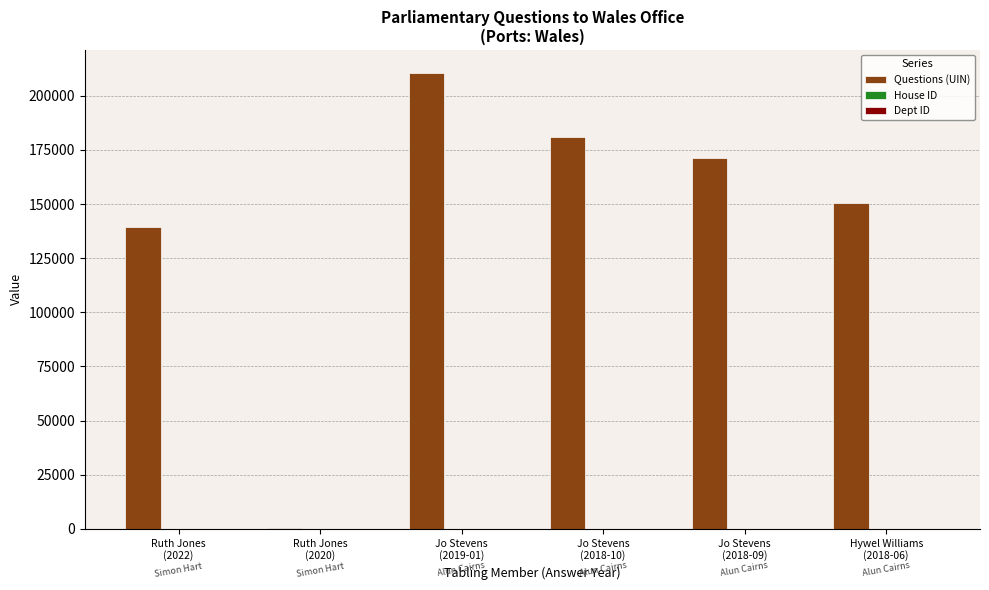

What is the greatest value displayed?

210646